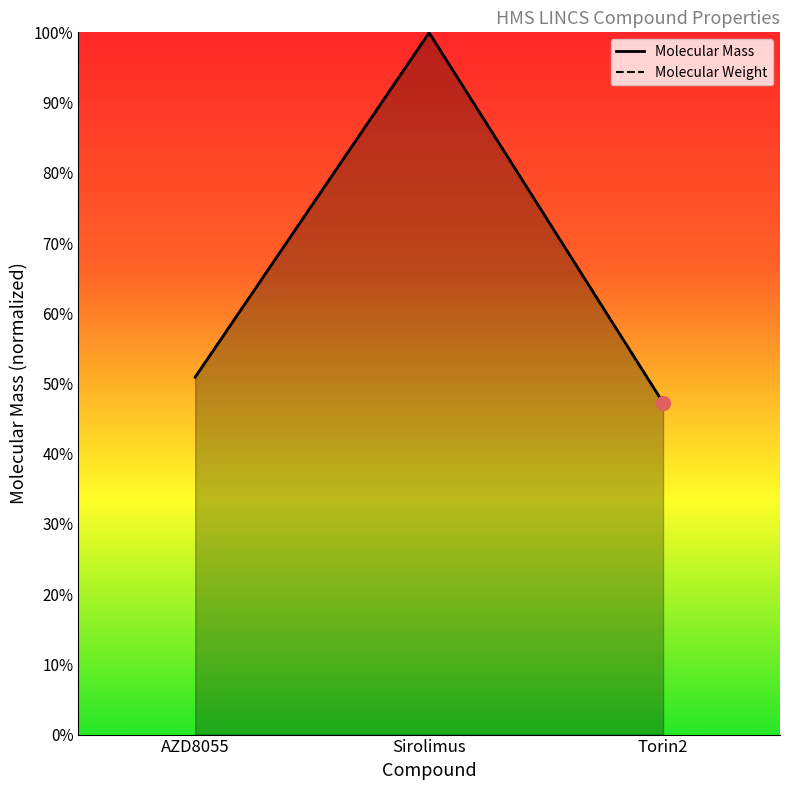

What are all the series names shown in the legend?

Molecular Mass, Molecular Weight